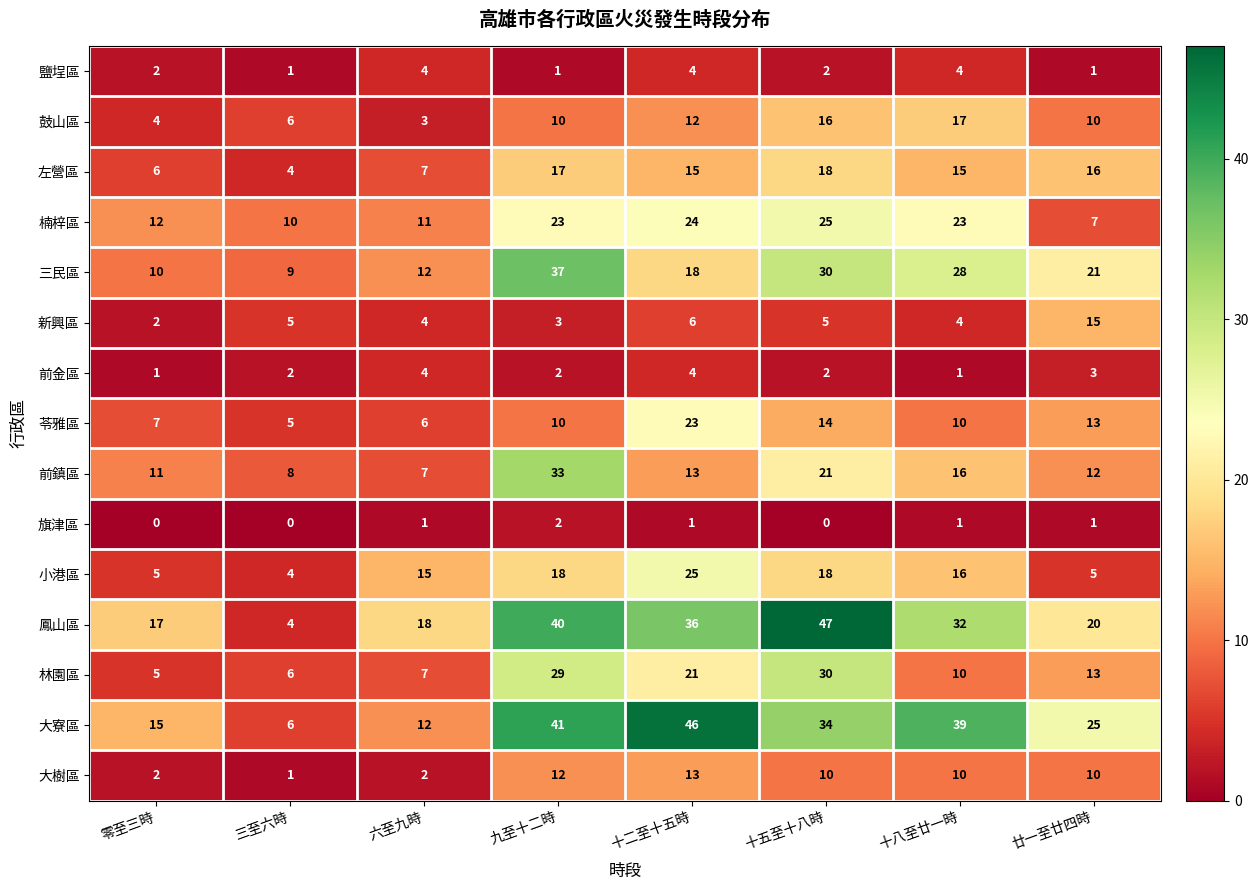

What is the sum of the 前鎮區 values at 三至六時 and 廿一至廿四時?

20